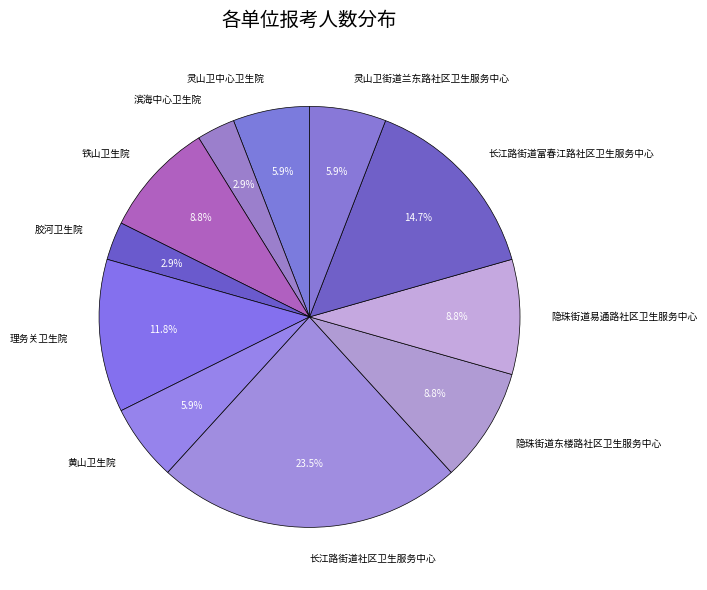

What is the largest slice in the pie chart?

长江路街道社区卫生服务中心